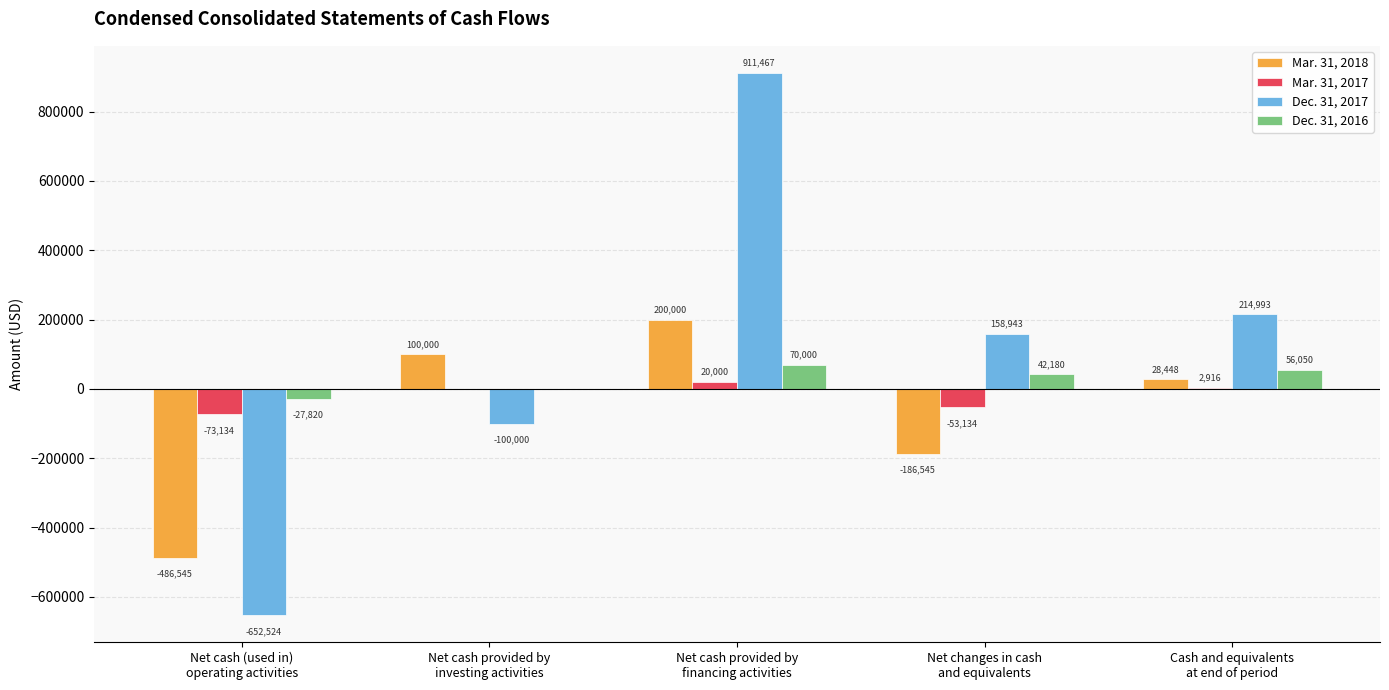

Reading right to left, extract all data points from this chart.

Mar. 31, 2018: 28448	-186545	200000	100000	-486545
Mar. 31, 2017: 2916	-53134	20000	0	-73134
Dec. 31, 2017: 214993	158943	911467	-100000	-652524
Dec. 31, 2016: 56050	42180	70000	0	-27820